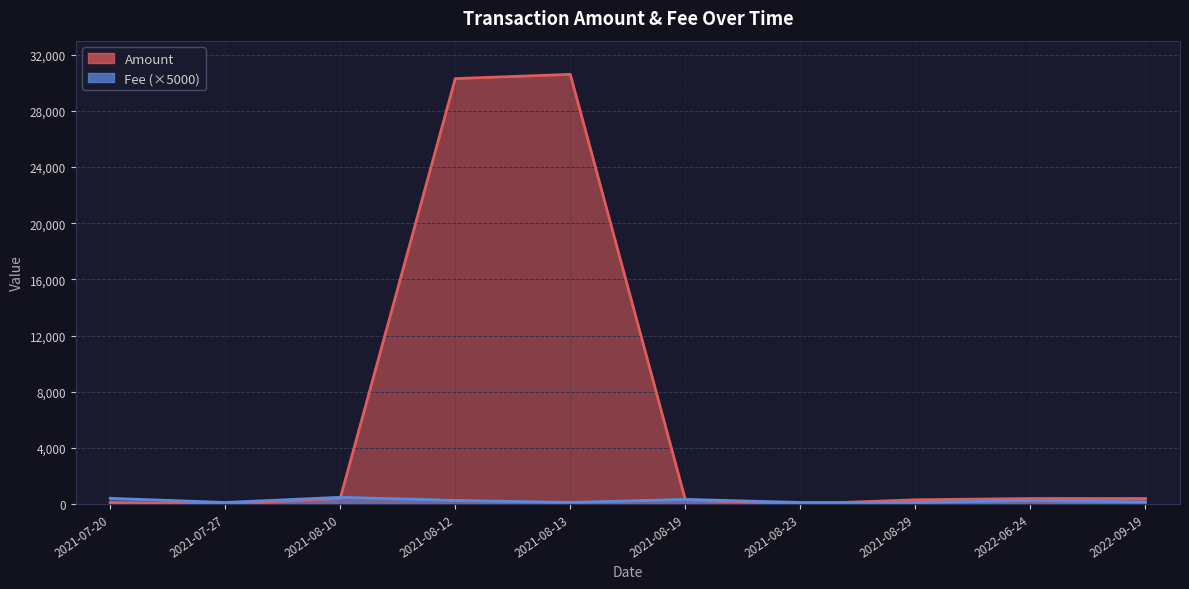

How many lines are shown in the chart?

2